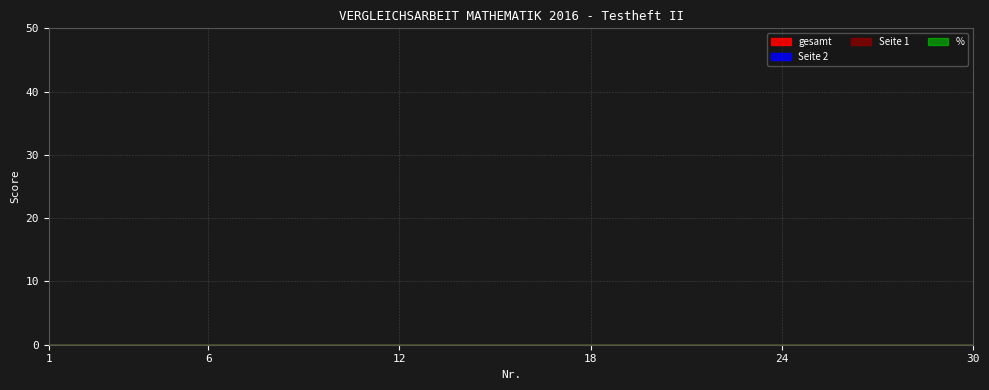

What is the difference between the Nr values at 8 and 6?

2